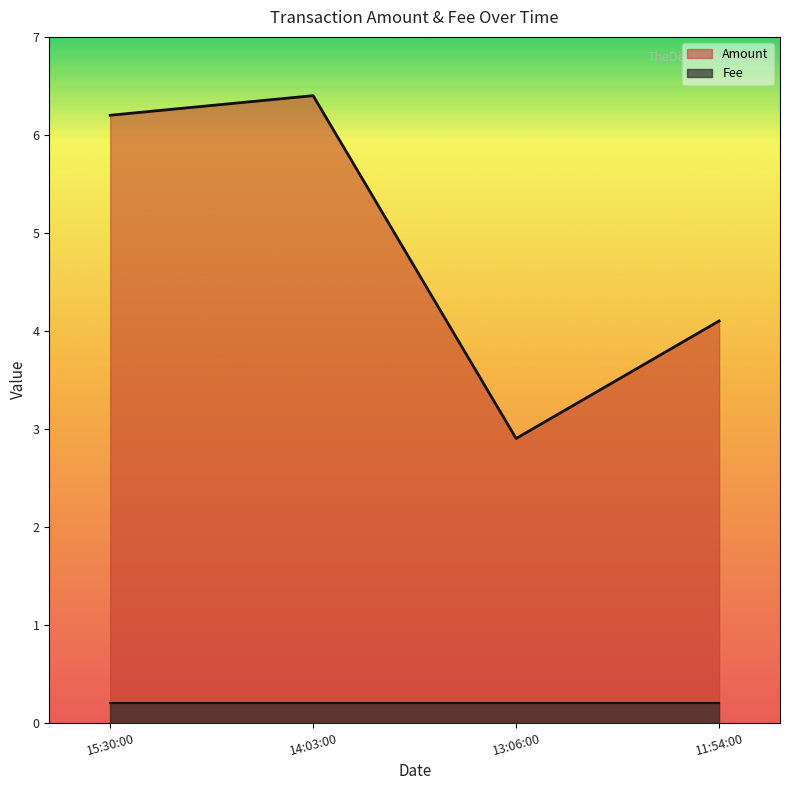

What is the sum of all values?

19.6